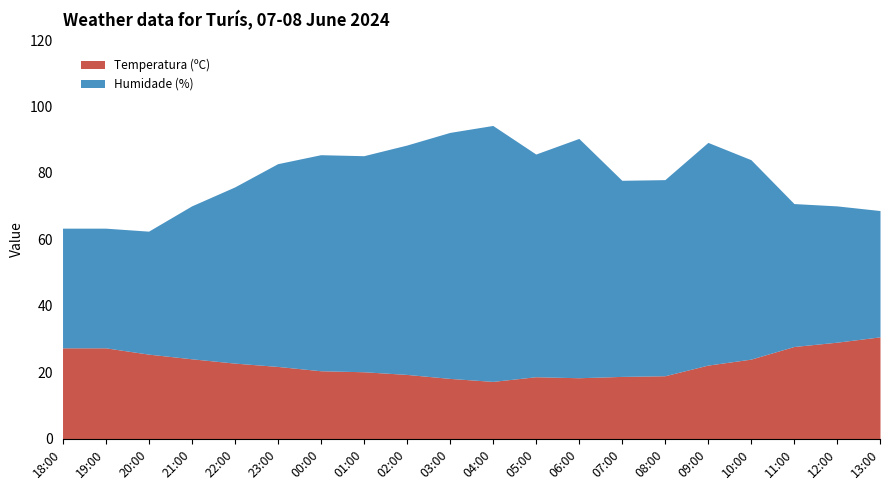

True or false: Temperatura (ºC) and Humidade (%) cross at least once.

False